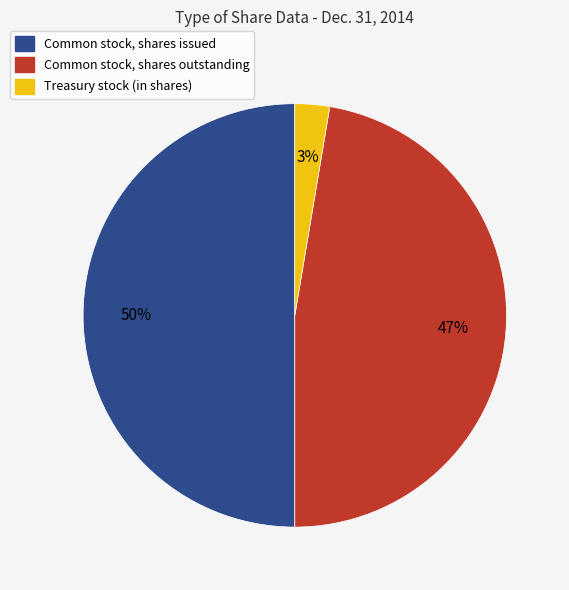

What is the smallest slice in the pie chart?

Treasury stock (in shares)